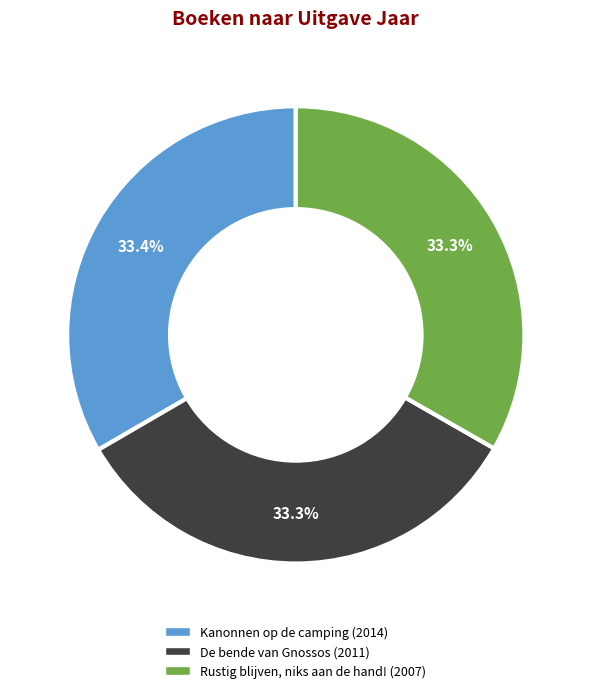

Is it true that Kanonnen op de camping is 47% of the pie?

False